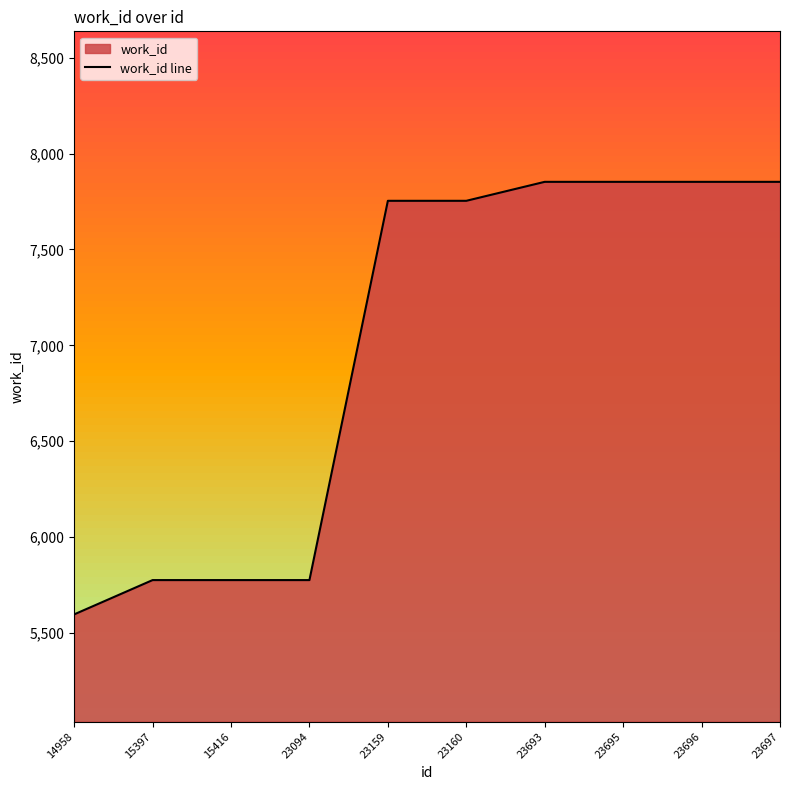

What is the sum of the values at 23695 and 23696?

15706